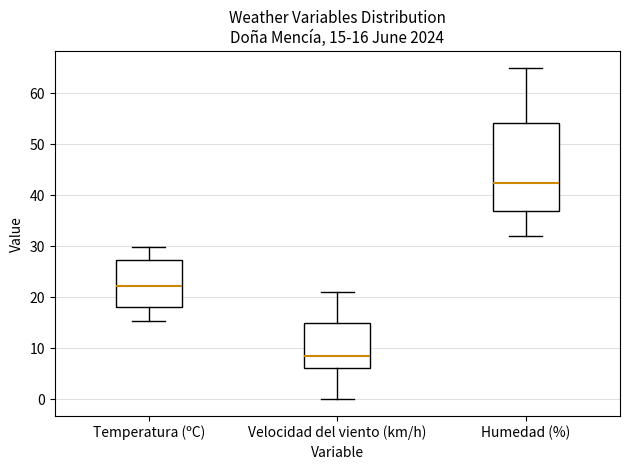

Which box has the lowest median line?

Velocidad del viento (km/h)